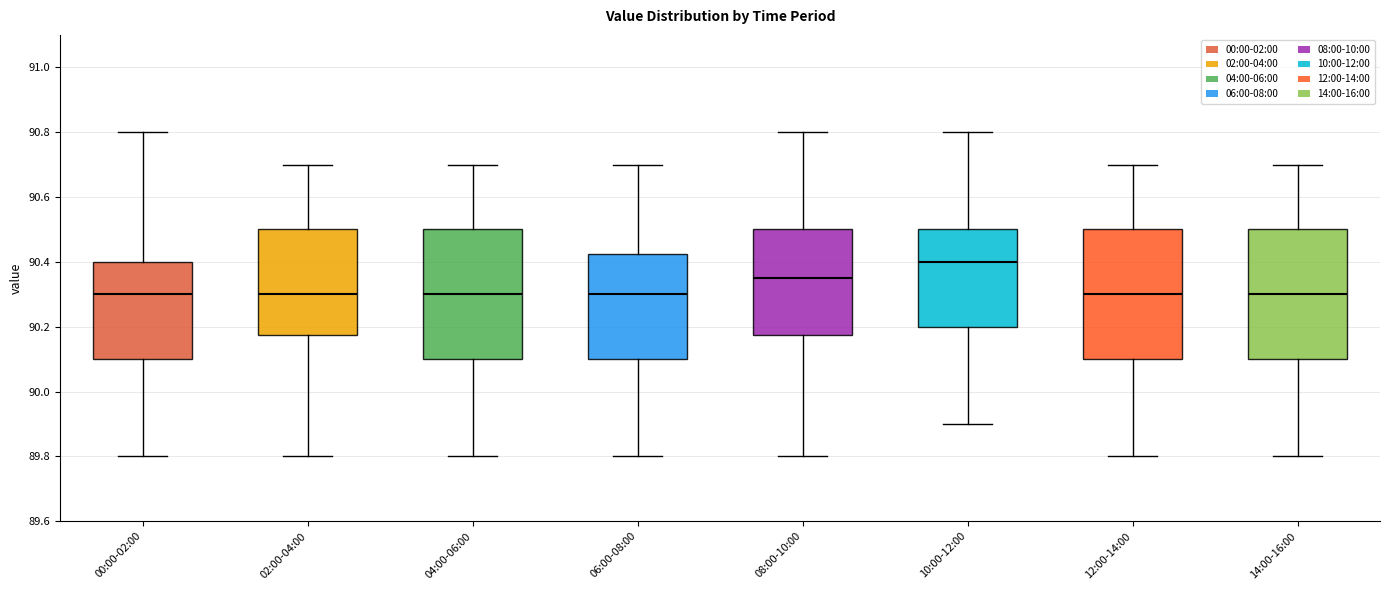

Reading left to right, read every box against the y-axis: the position of its median line, the range the box covers, and the ends of its whiskers. The values are not printed on the chart, so give them approximately, as read against the axis.

00:00-02:00: median 90.30, box 90.10 to 90.40, whiskers 89.80 to 90.80
02:00-04:00: median 90.30, box 90.18 to 90.50, whiskers 89.80 to 90.70
04:00-06:00: median 90.30, box 90.10 to 90.50, whiskers 89.80 to 90.70
06:00-08:00: median 90.30, box 90.10 to 90.42, whiskers 89.80 to 90.70
08:00-10:00: median 90.36, box 90.18 to 90.50, whiskers 89.80 to 90.80
10:00-12:00: median 90.40, box 90.20 to 90.50, whiskers 89.90 to 90.80
12:00-14:00: median 90.30, box 90.10 to 90.50, whiskers 89.80 to 90.70
14:00-16:00: median 90.30, box 90.10 to 90.50, whiskers 89.80 to 90.70